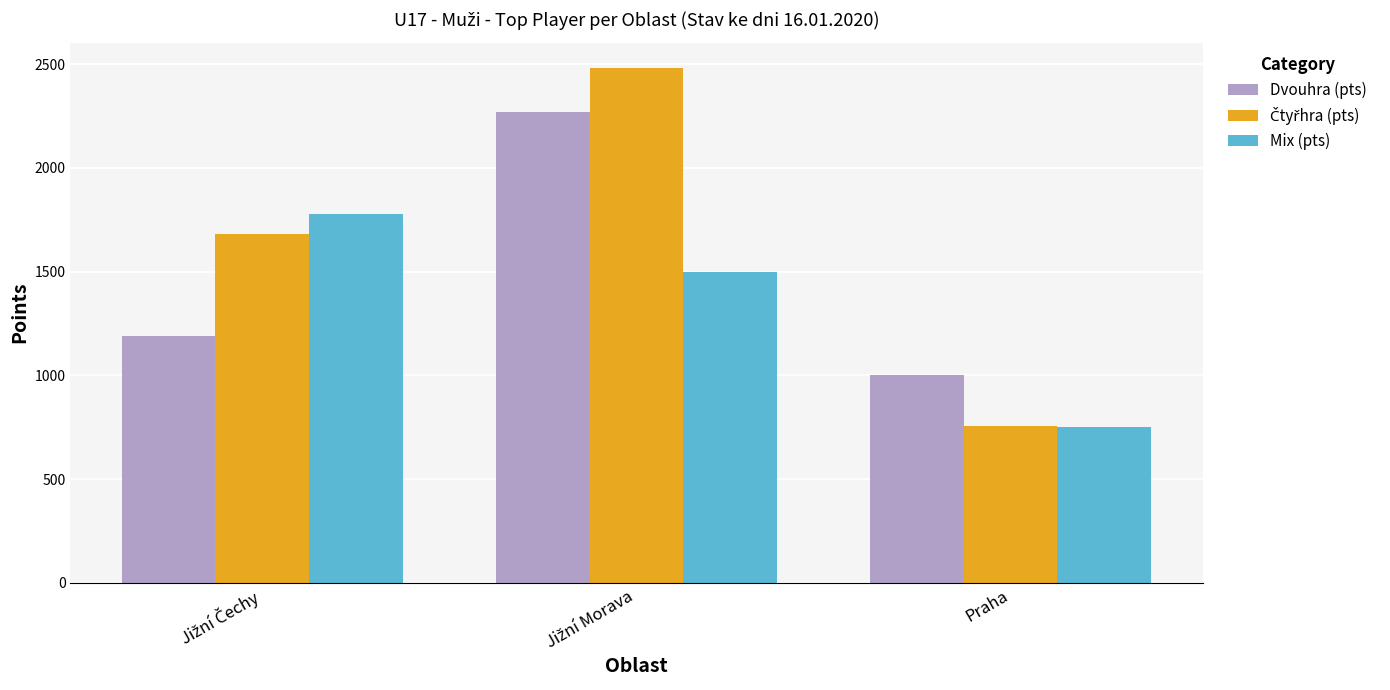

Which label corresponds to the smallest value in the chart?

Praha